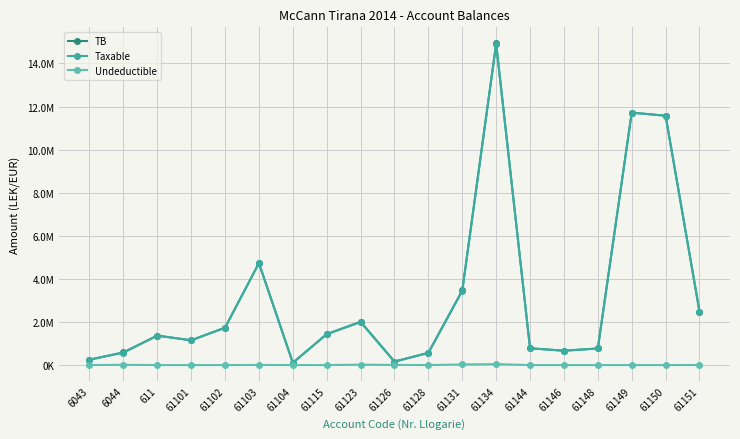

How many interior local valleys does the Undeductible series have?

2